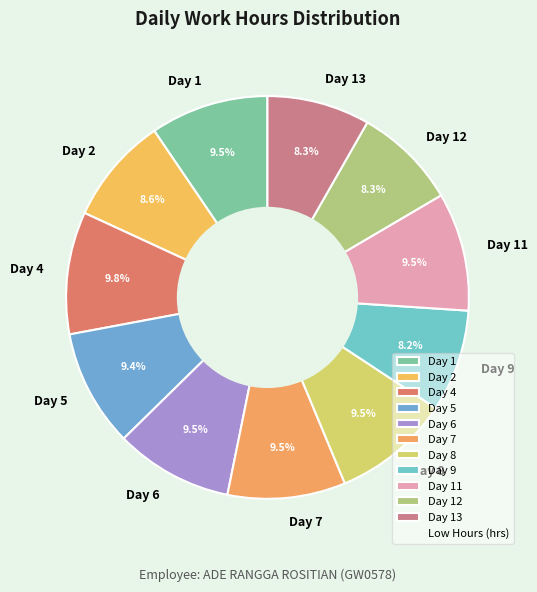

Is Day 1 the majority of the pie?

No